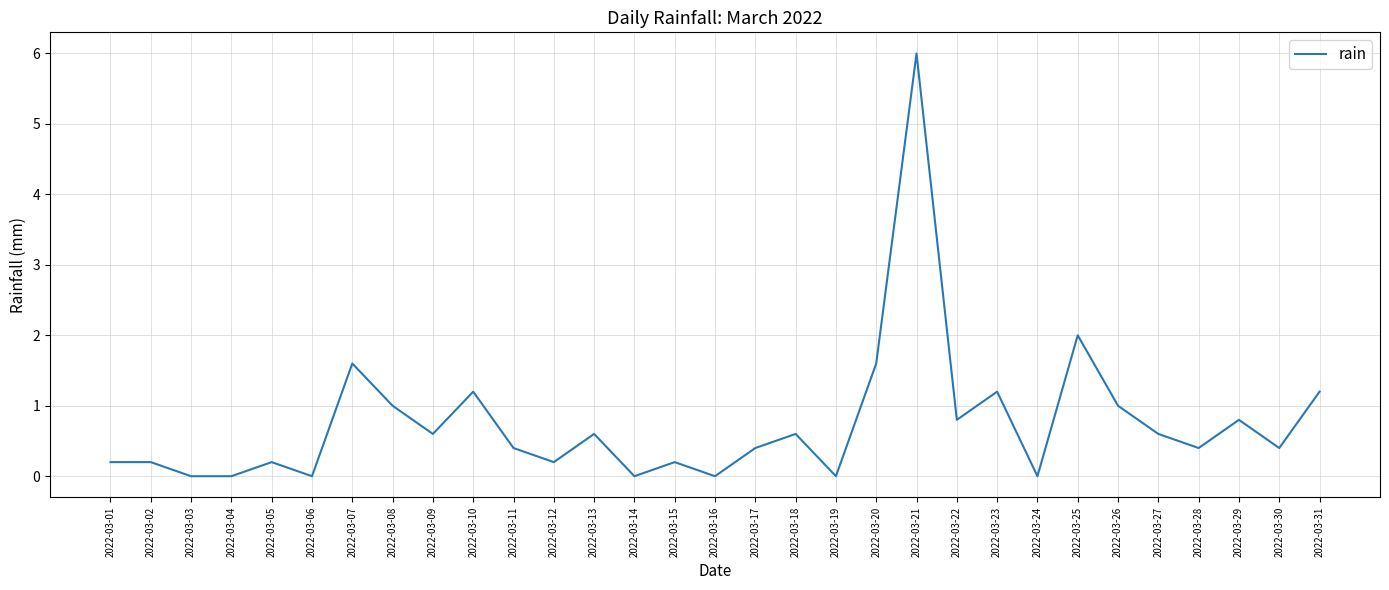

True or false: the data shows 0.7 at 2022-03-23.

False